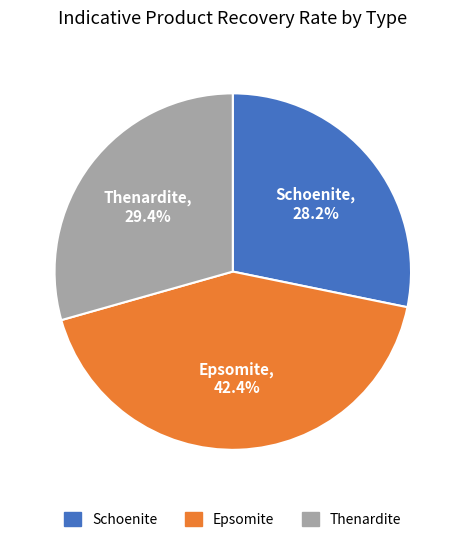

Approximately how many times larger is the value at Schoenite compared to Epsomite?

0.7